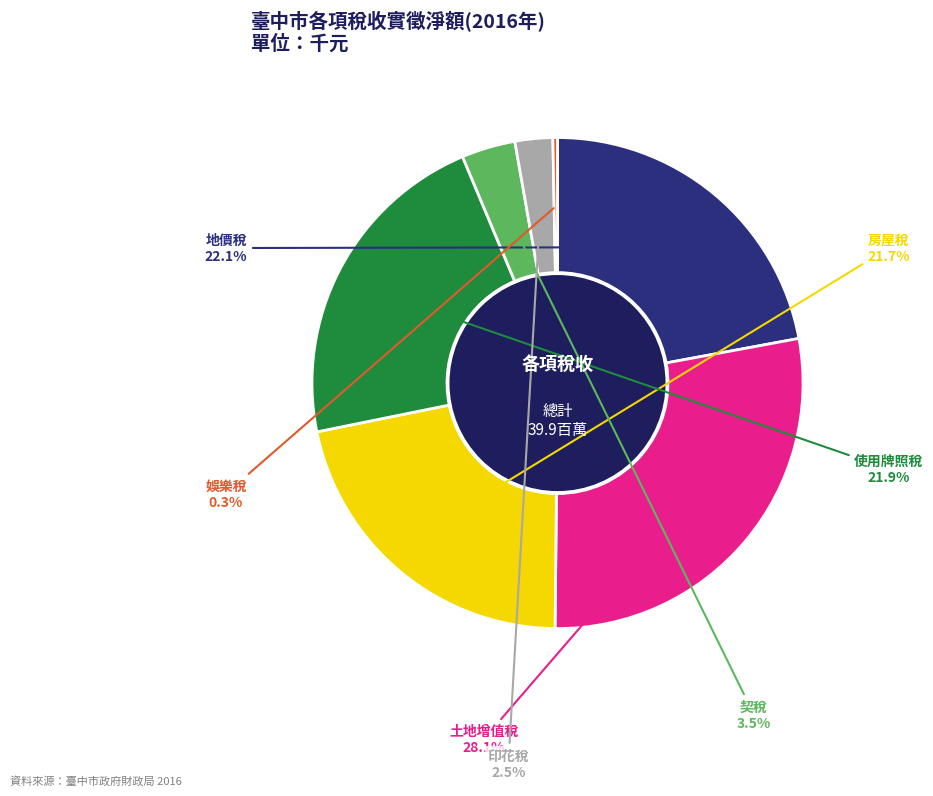

Count the number of slices in the pie.

7